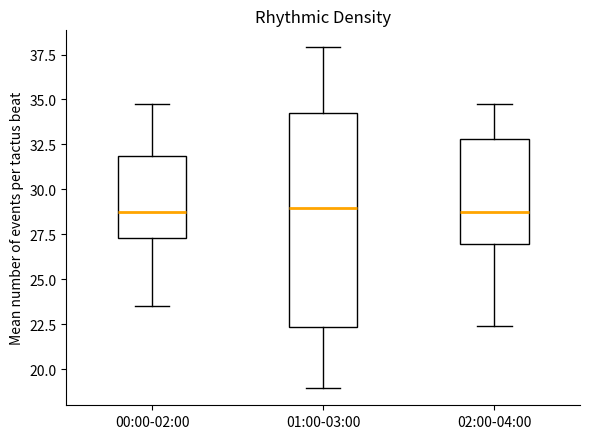

Reading left to right, transcribe this box plot: for each box, give where its median line is, the range the box spans, and where its two whiskers end, as read against the y-axis. The values are not printed on the chart, so give them approximately, as read against the axis.

00:00-02:00: median 28.5, box 27.5 to 32.0, whiskers 23.5 to 35.0
01:00-03:00: median 29.0, box 22.5 to 34.5, whiskers 19.0 to 38.0
02:00-04:00: median 28.5, box 27.0 to 33.0, whiskers 22.5 to 35.0